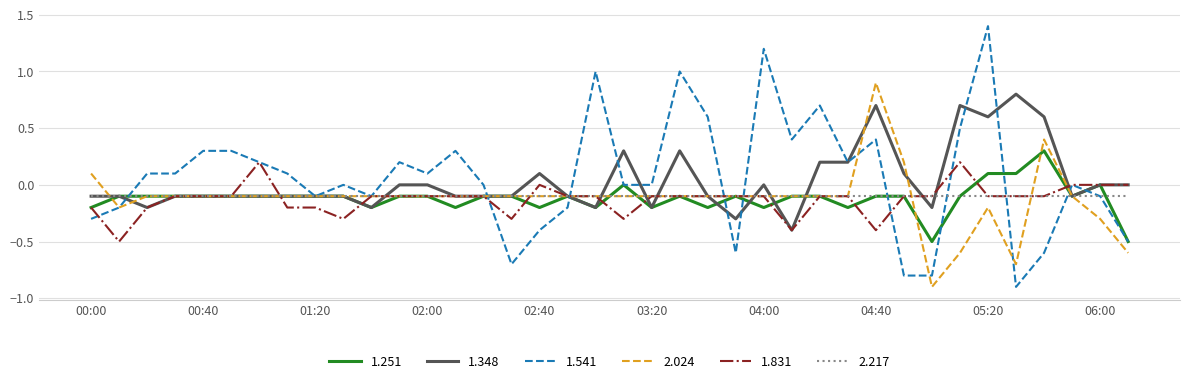

What is the highest value of the 1.541 series?

1.4